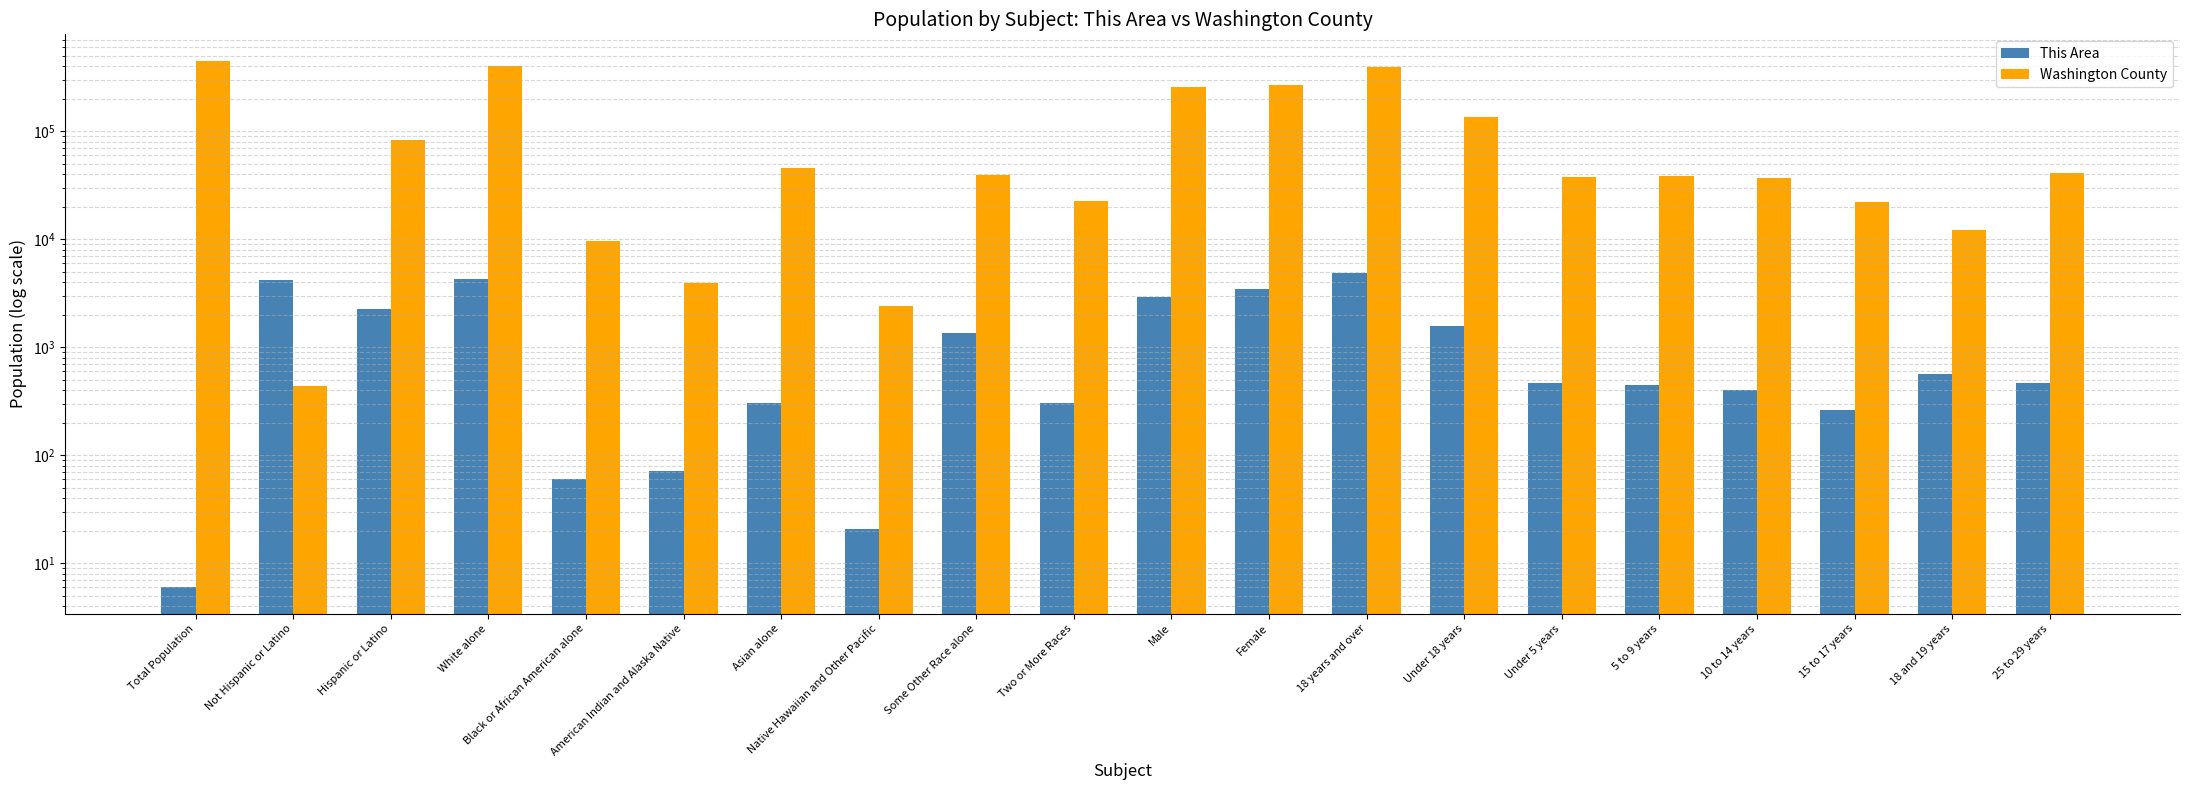

Rank the categories by This Area value from lowest to highest.

Total Population, Native Hawaiian and Other Pacific, Black or African American alone, American Indian and Alaska Native, 15 to 17 years, Asian alone, Two or More Races, 10 to 14 years, 5 to 9 years, 25 to 29 years, Under 5 years, 18 and 19 years, Some Other Race alone, Under 18 years, Hispanic or Latino, Male, Female, Not Hispanic or Latino, White alone, 18 years and over